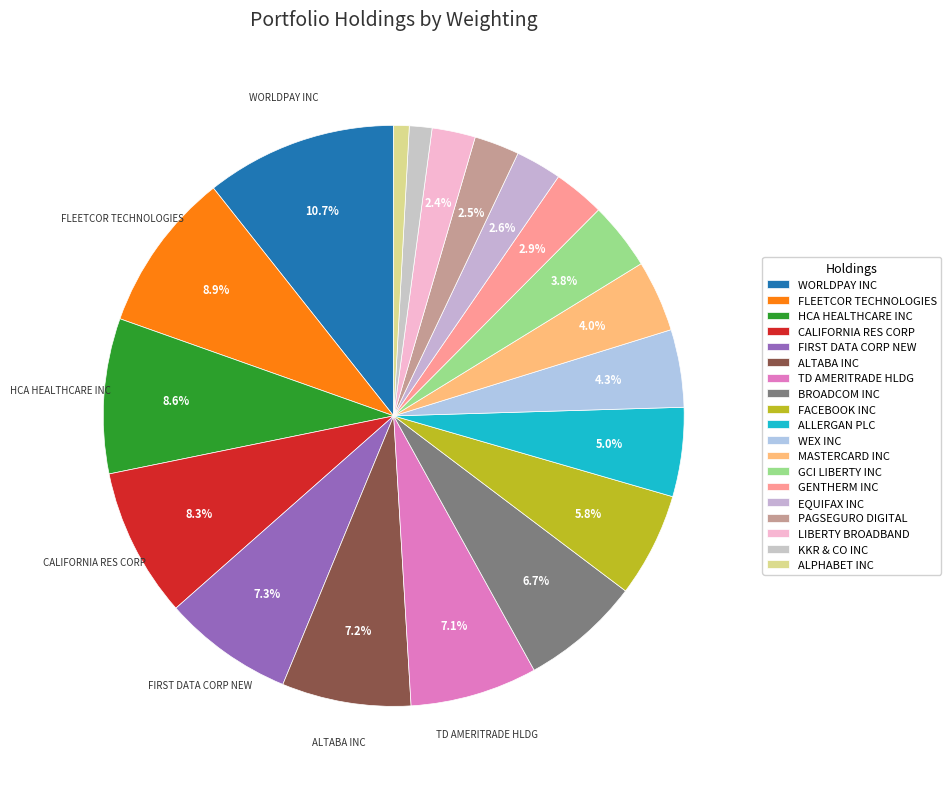

The GENTHERM INC slice represents 1% of the pie. True or false?

False